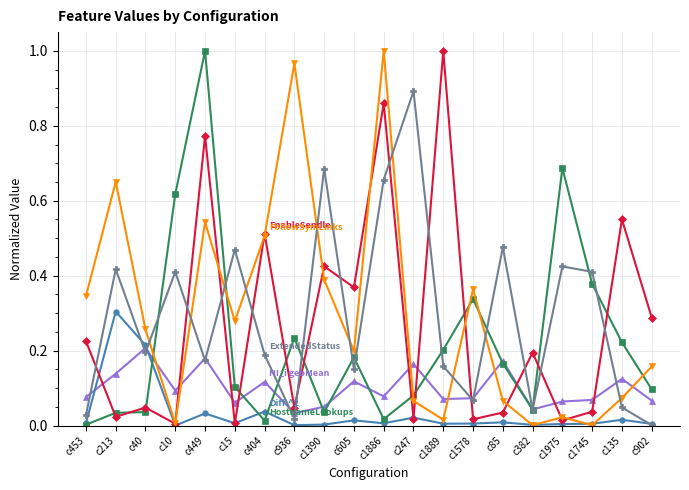

What is the label of the 19th point from the right?

c213